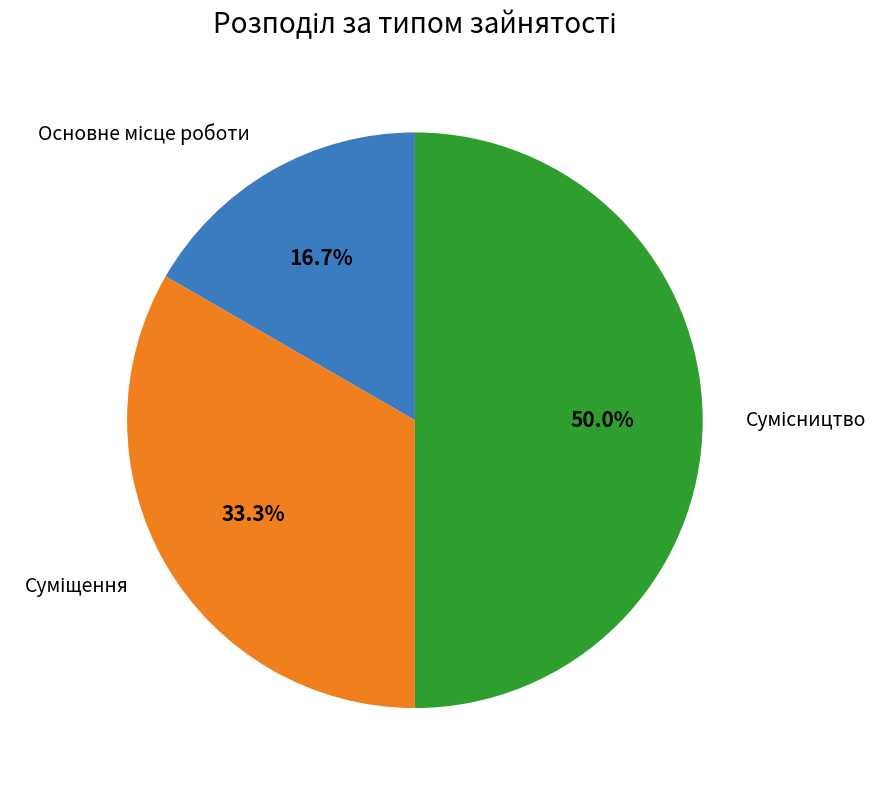

What is the largest slice in the pie chart?

Сумісництво